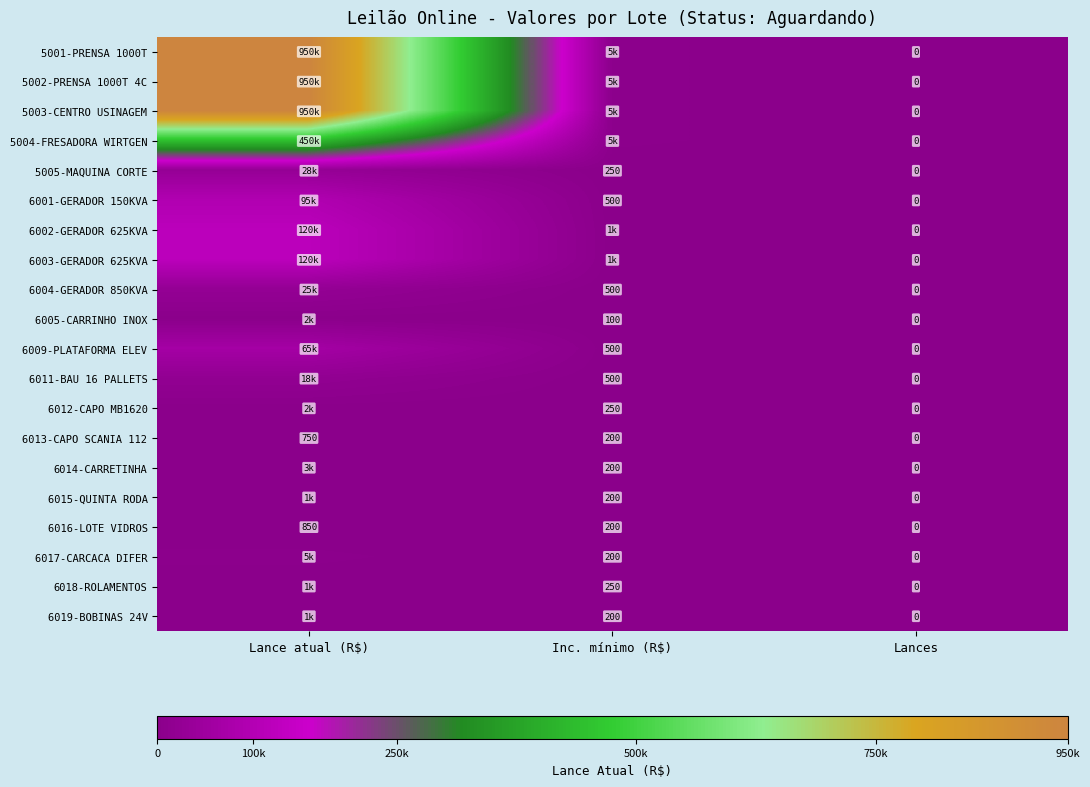

At which label does 6016-LOTE VIDROS first exceed 200?

Lance atual (R$)